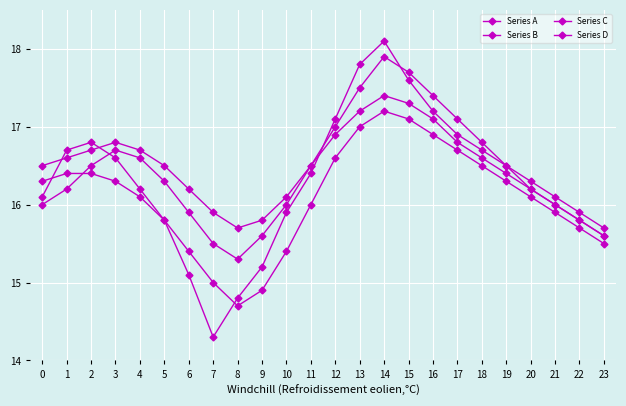

Where do Series A and Series D first cross each other?

2 and 3